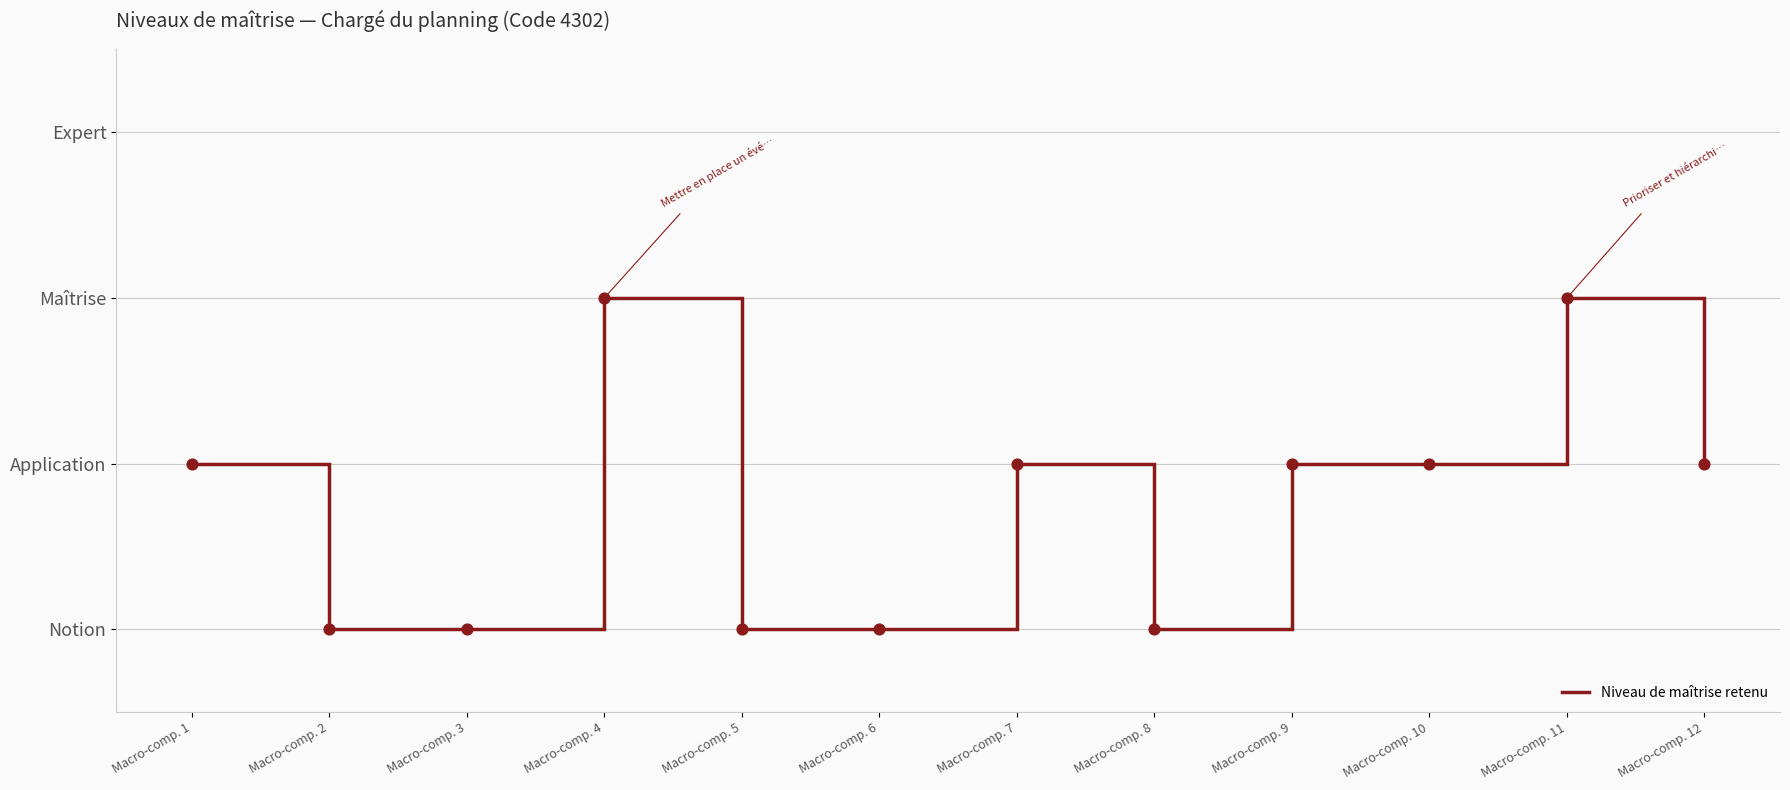

Between Macro-comp. 11 and Macro-comp. 6, which is larger?

Macro-comp. 11